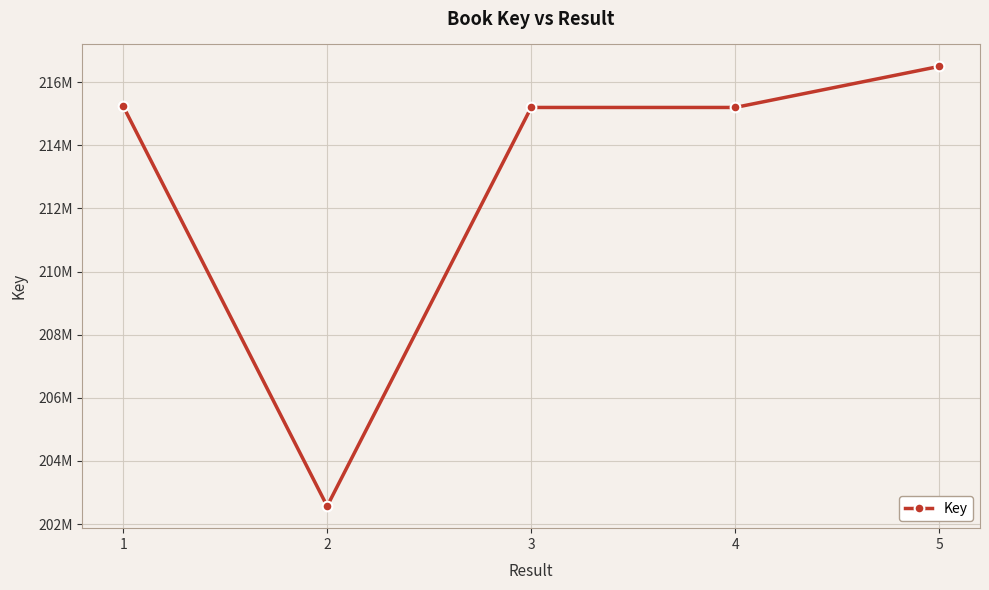

Reading left to right, list all the values displayed in this chart.

1=215241084	2=202567424	3=215198192	4=215198147	5=216497818